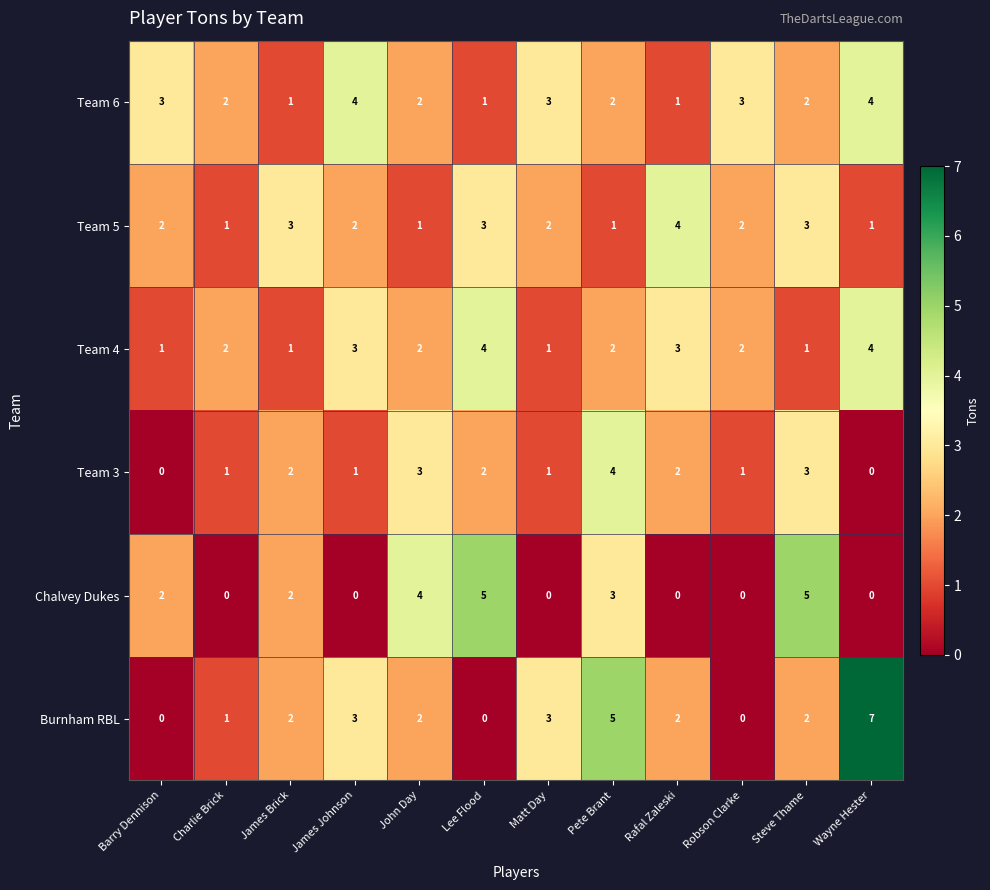

True or false: Chalvey Dukes has a value of 2 at Wayne Hester.

False